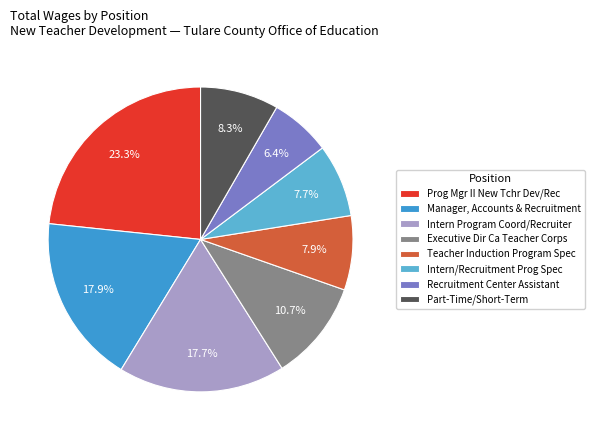

Is it true that Recruitment Center Assistant is 6% of the pie?

True